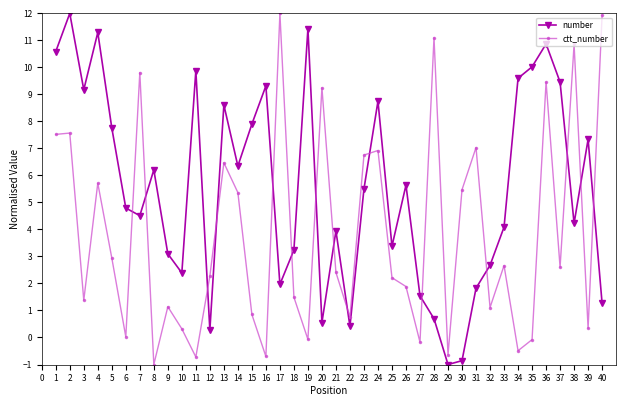

What are all the series names shown in the legend?

number, ctt_number